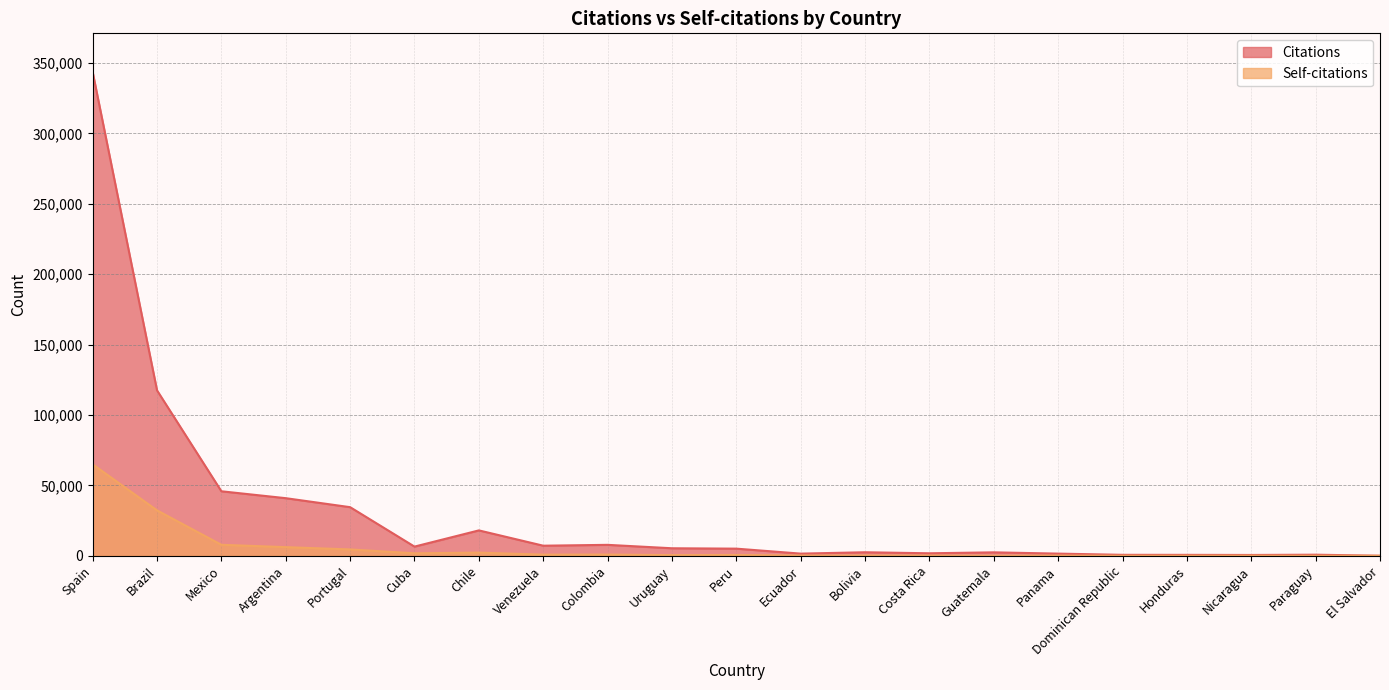

What is the sum of the Self-citations values at Bolivia and Venezuela?

1027